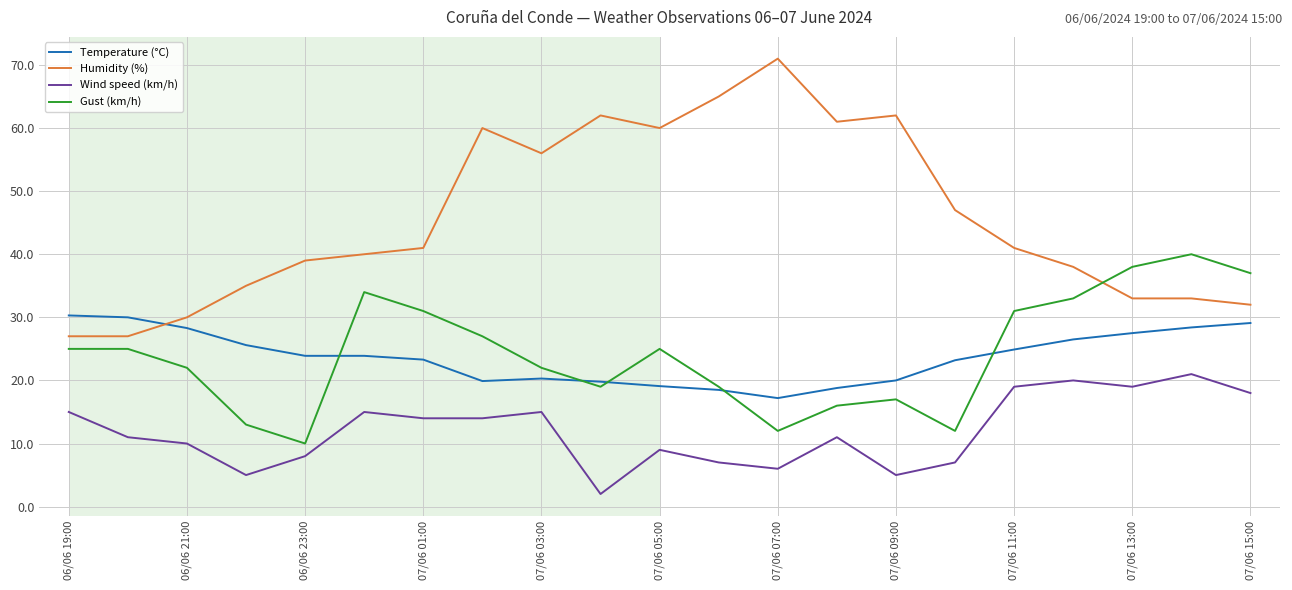

Which series has the largest range (max minus min)?

Humidity (%)